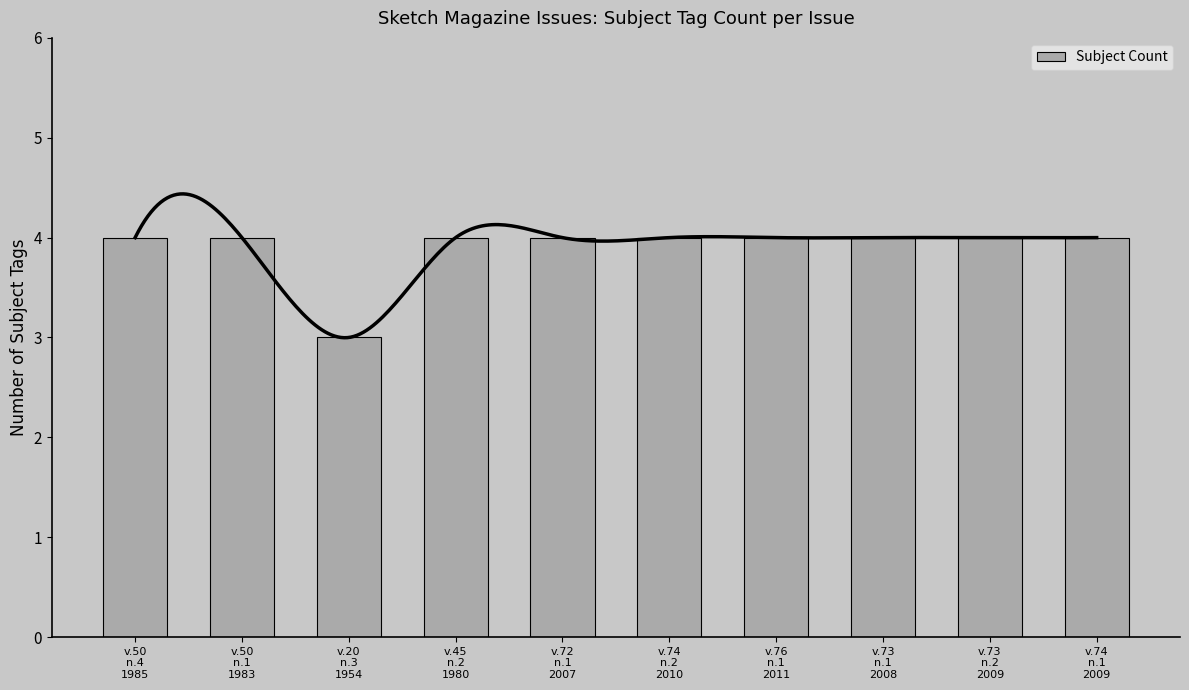

Reading left to right, extract all data points from this chart.

v.50
n.4
1985=4	v.50
n.1
1983=4	v.20
n.3
1954=3	v.45
n.2
1980=4	v.72
n.1
2007=4	v.74
n.2
2010=4	v.76
n.1
2011=4	v.73
n.1
2008=4	v.73
n.2
2009=4	v.74
n.1
2009=4